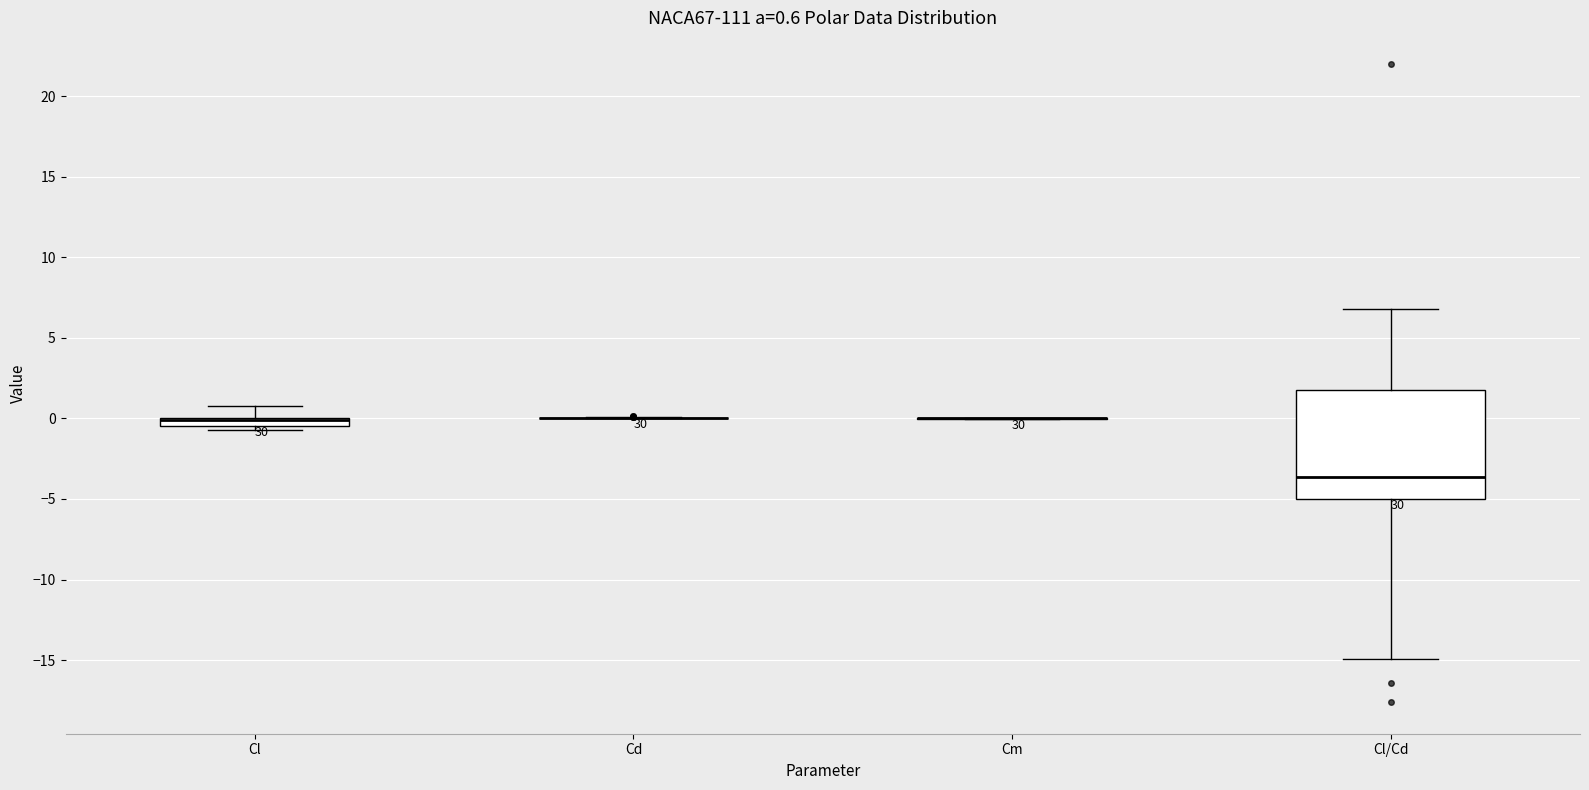

Which box is the tallest, from its lower edge to its upper edge?

Cl/Cd